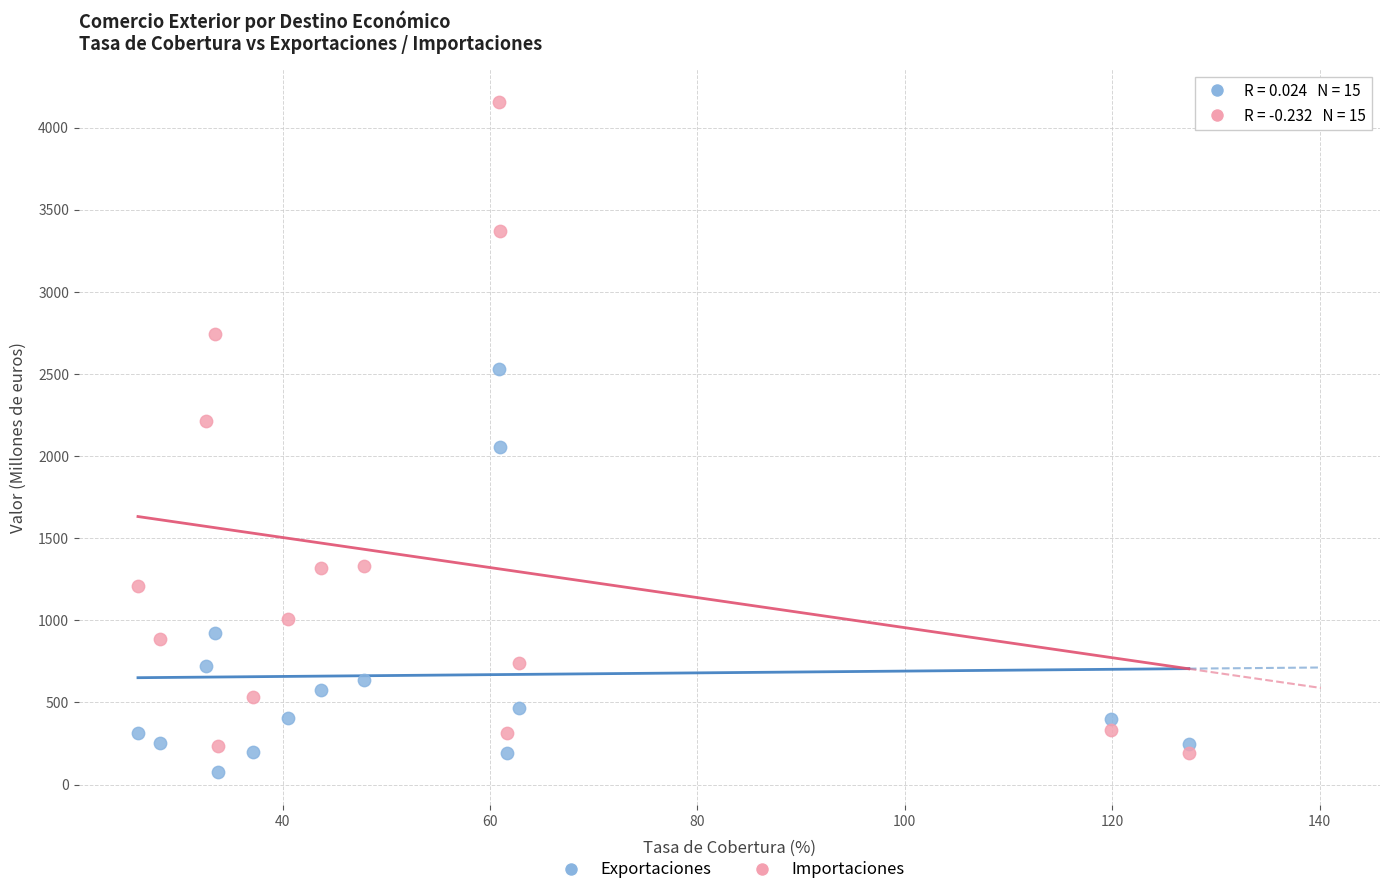

What are all the series names shown in the legend?

Exportaciones, Importaciones